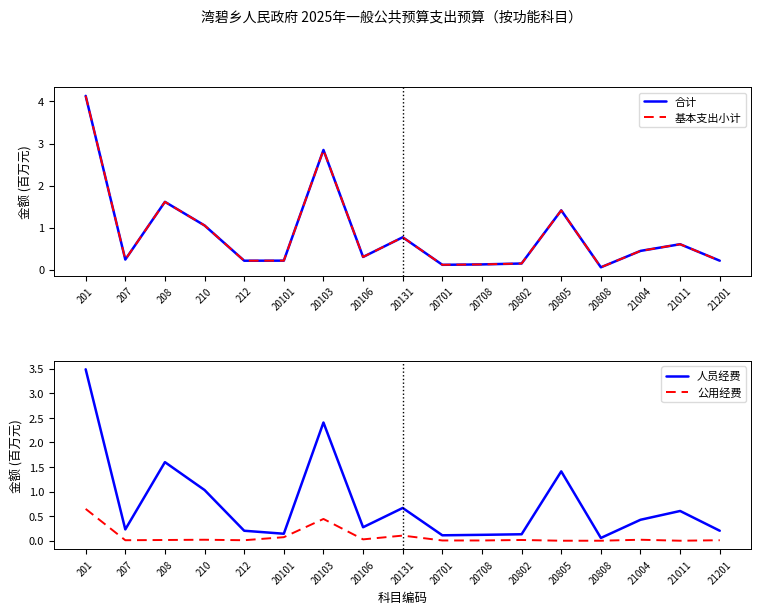

Which series has the largest range (max minus min)?

合计